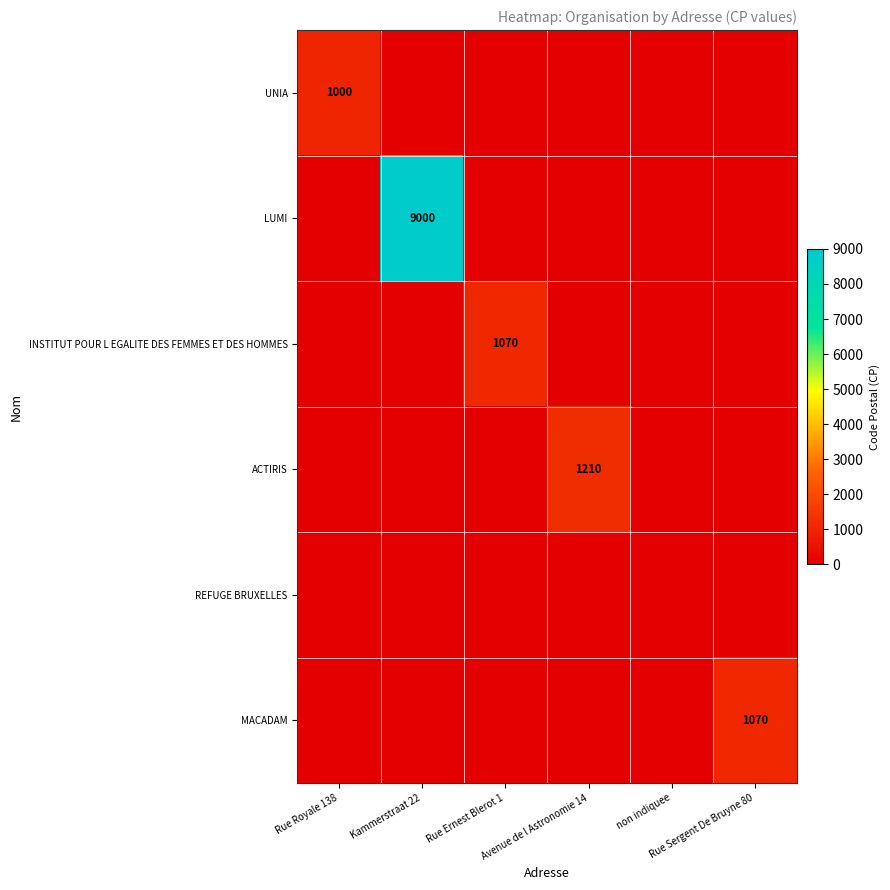

At how many categories does at least one series exceed 1214?

1